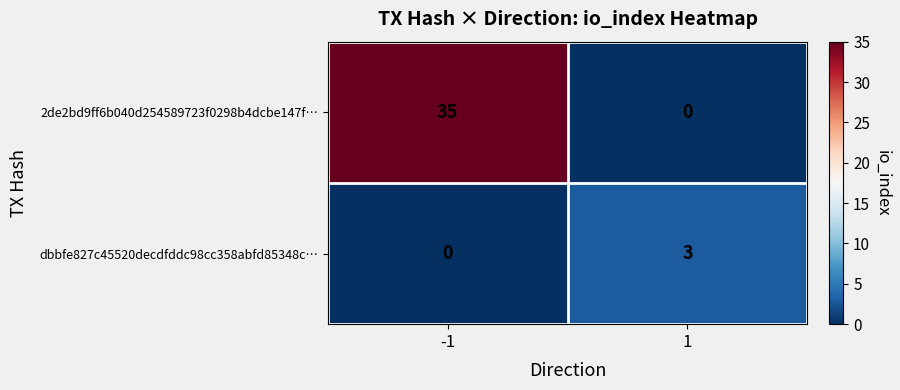

What is the total value across all series at -1?

35